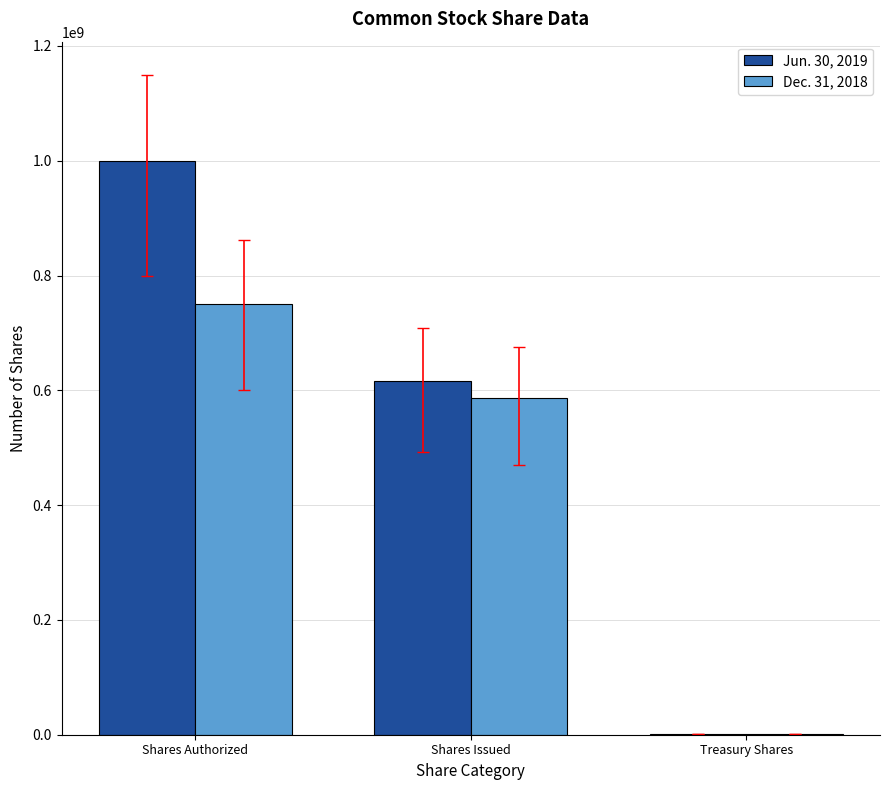

What is the sum of all Jun. 30, 2019 values?

1616700859